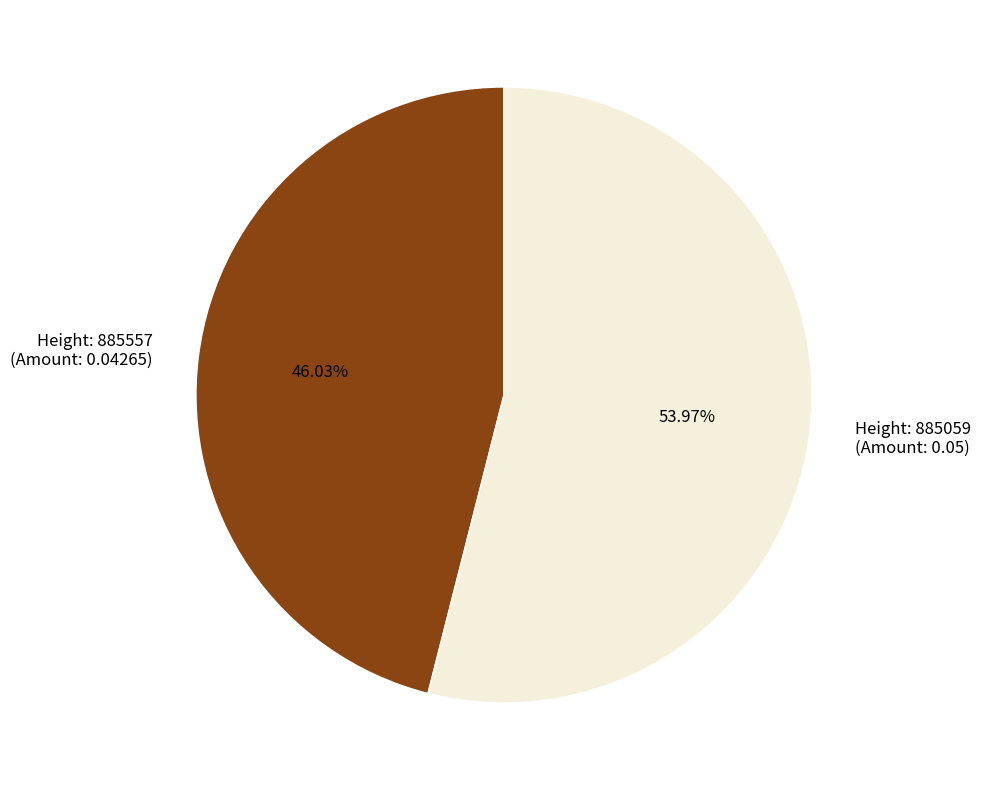

How many segments does this pie chart have?

2